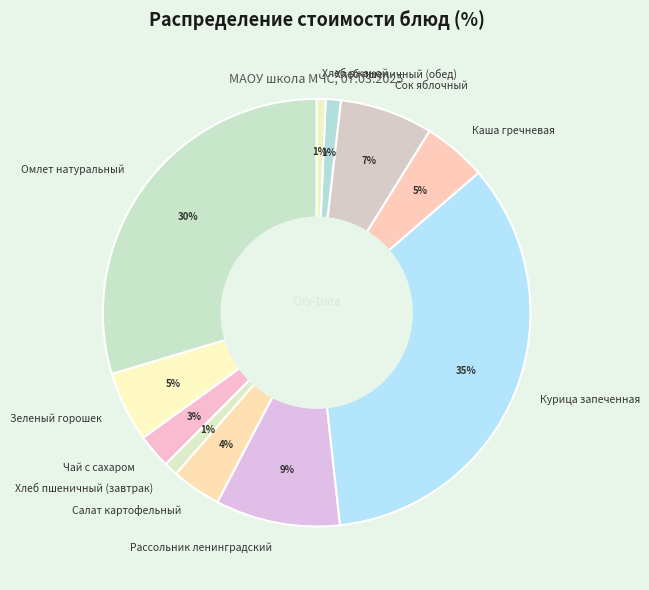

How many slices are in this pie chart?

11